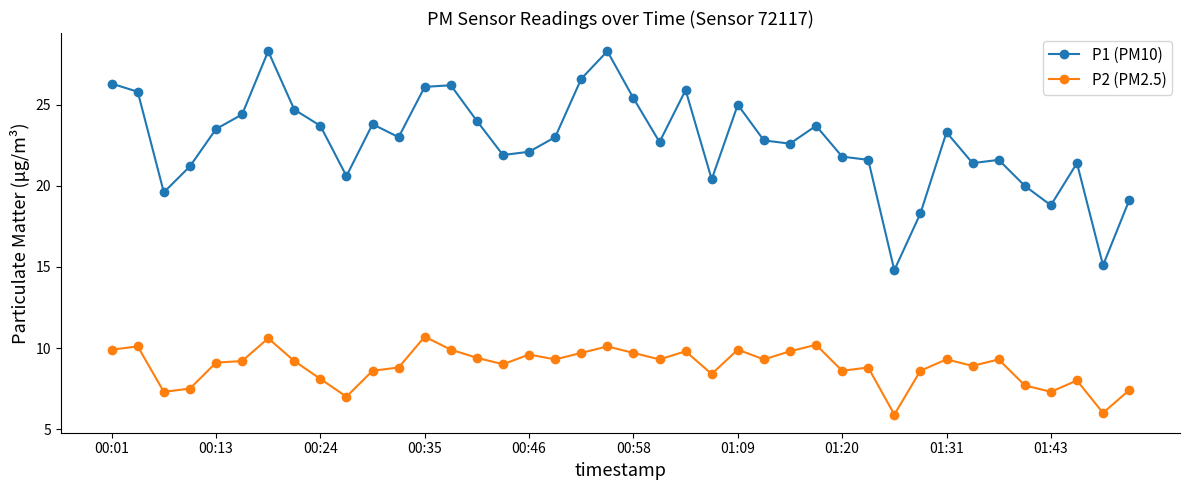

True or false: P1 (PM10) and P2 (PM2.5) intersect in this chart.

False